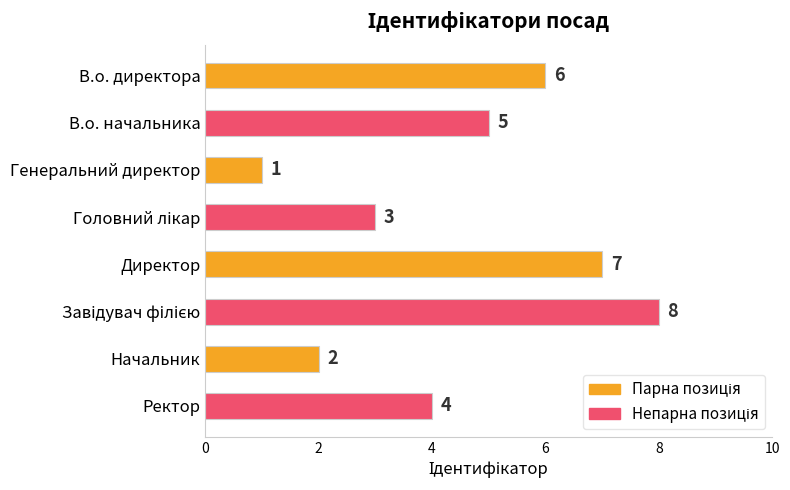

The chart shows a value of 3 at В.о. директора. True or false?

False